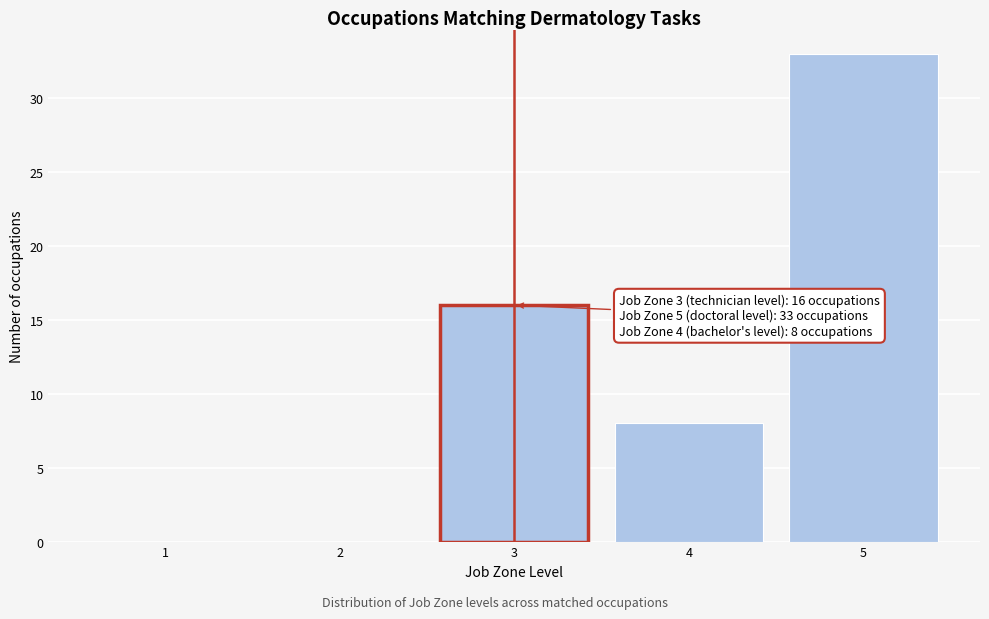

Reading left to right, transcribe all the data shown in this chart.

1=0	2=0	3=16	4=8	5=33